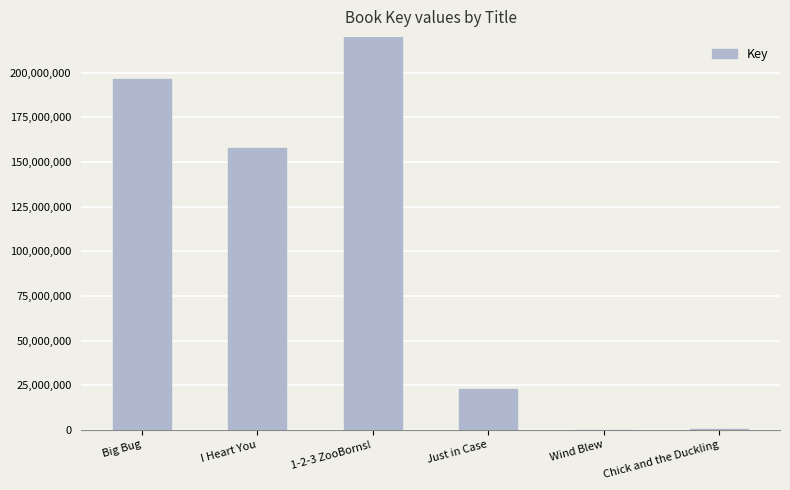

What is the label of the 5th bar from the right?

I Heart You